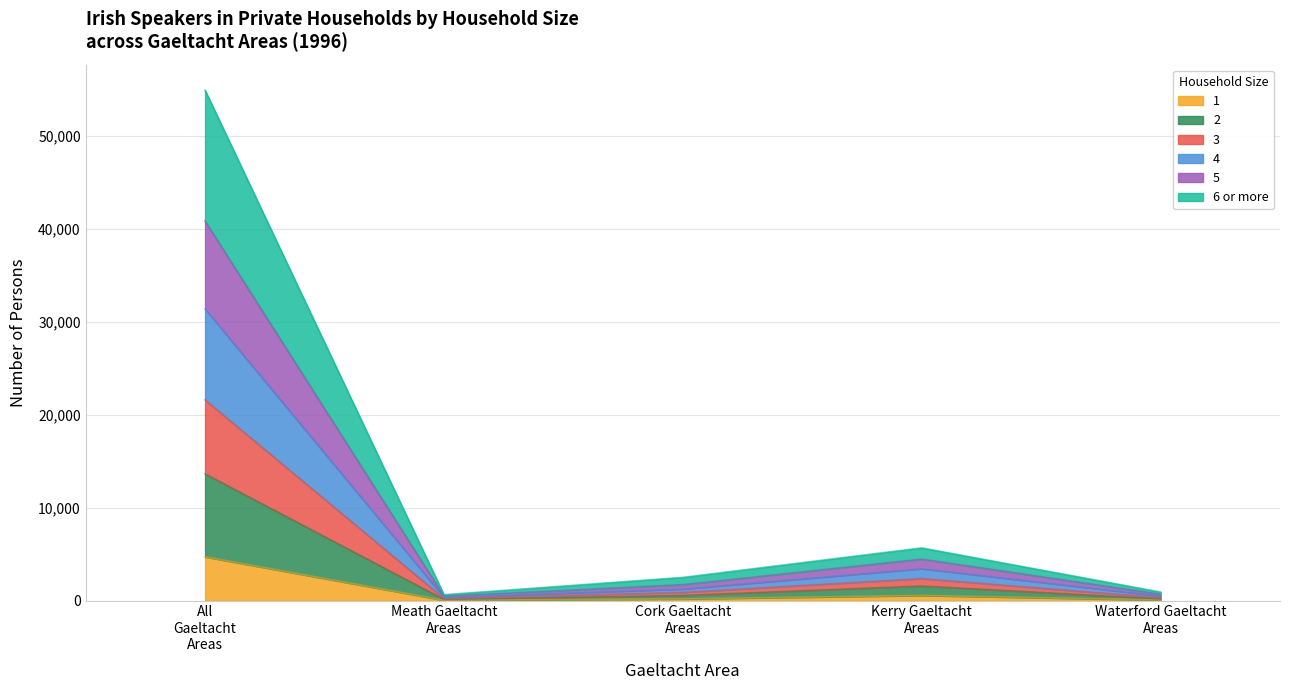

Does the chart display data point markers on the line(s)?

No